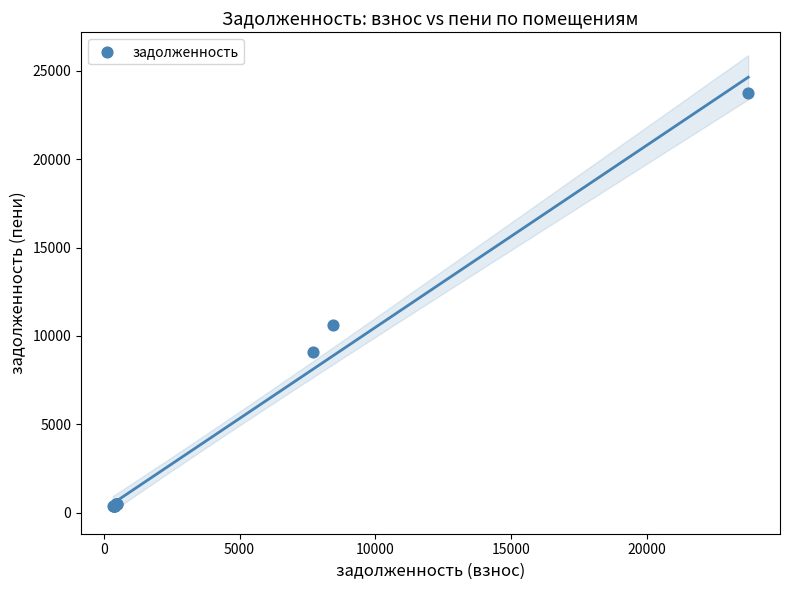

What Y value in the scatter plot is closest to 12061?

10628.5